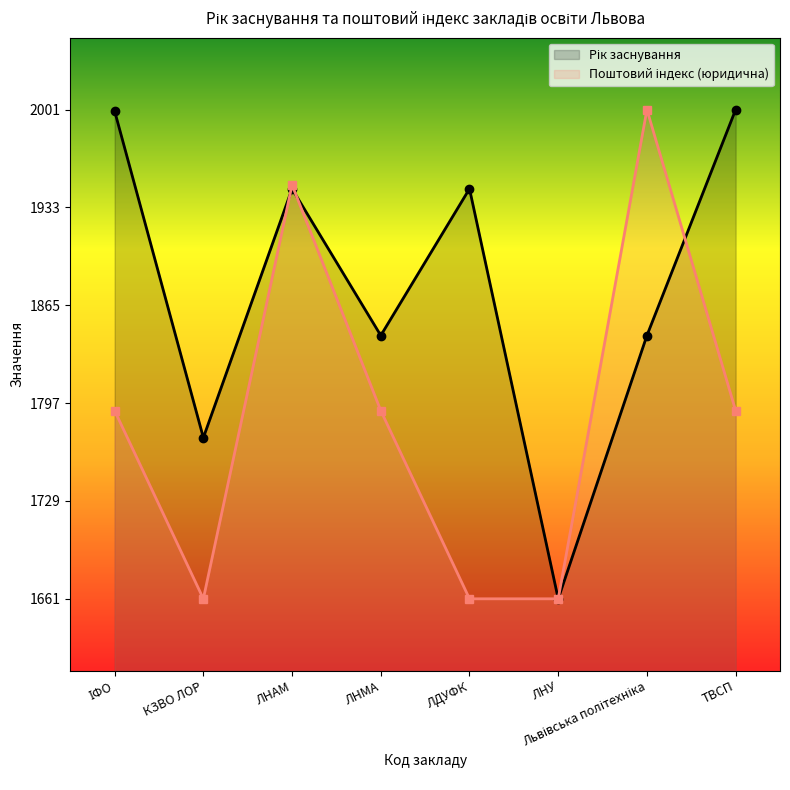

Rank the series by their average value, from lowest to highest.

Поштовий індекс (юридична), Рік заснування